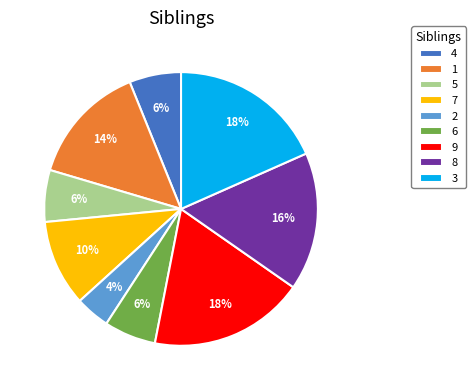

Do 2 and 3 together represent more than half of the pie?

No